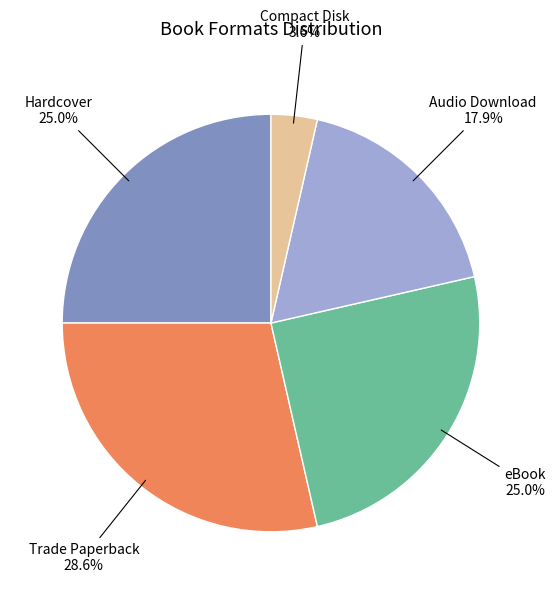

What portion of the pie excludes Audio Download?

82.1%